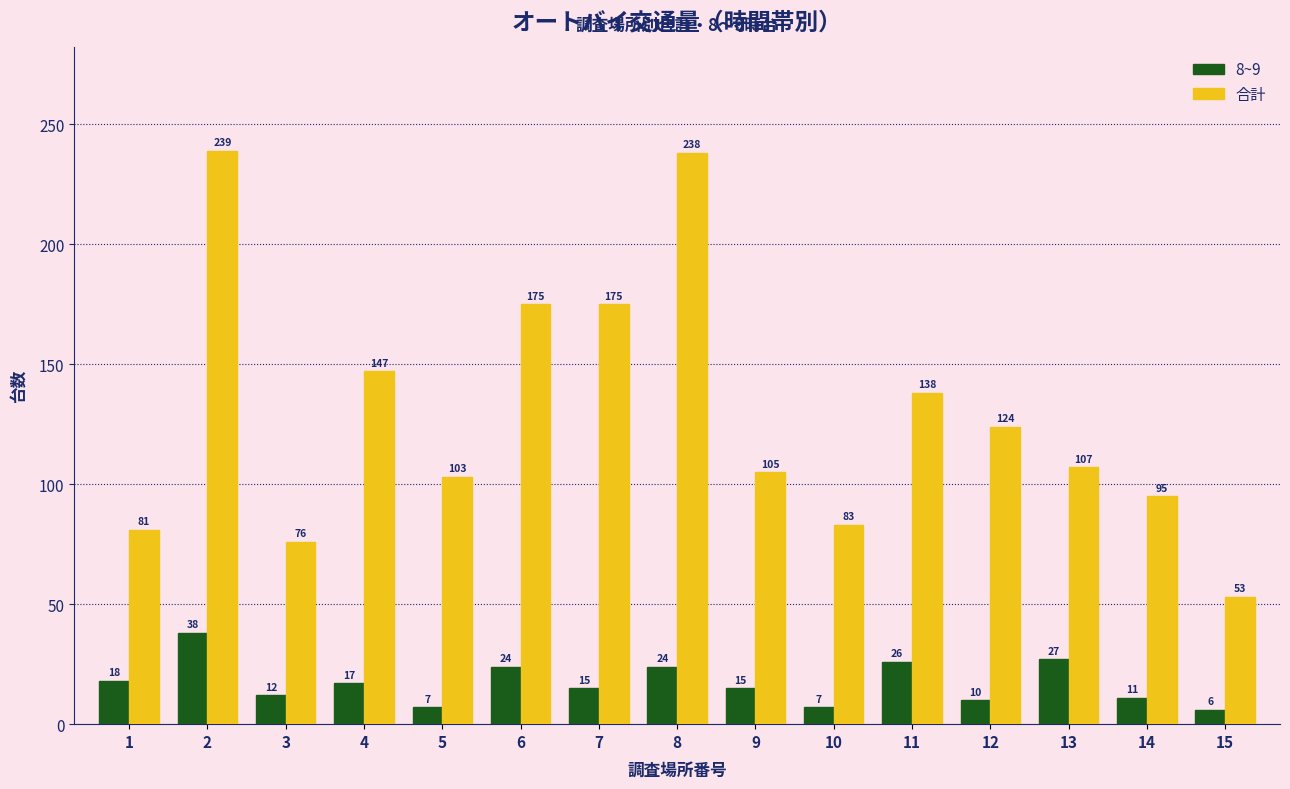

Reading left to right, extract all data points from this chart.

8~9: 1=18	2=38	3=12	4=17	5=7	6=24	7=15	8=24	9=15	10=7	11=26	12=10	13=27	14=11	15=6
合計: 1=81	2=239	3=76	4=147	5=103	6=175	7=175	8=238	9=105	10=83	11=138	12=124	13=107	14=95	15=53